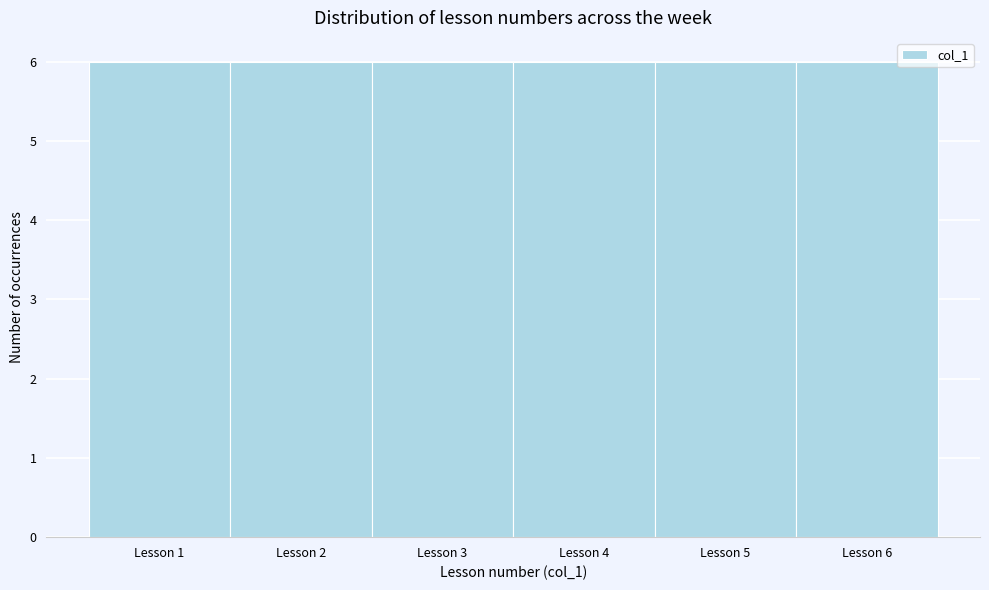

Reading left to right, transcribe this chart: for each bar, give the range it covers on the x-axis and its height. The values are not printed on the chart, so give them approximately, as read against the axis.

0.5 to 1.5: 6
1.5 to 2.5: 6
2.5 to 3.5: 6
3.5 to 4.5: 6
4.5 to 5.5: 6
5.5 to 6.5: 6